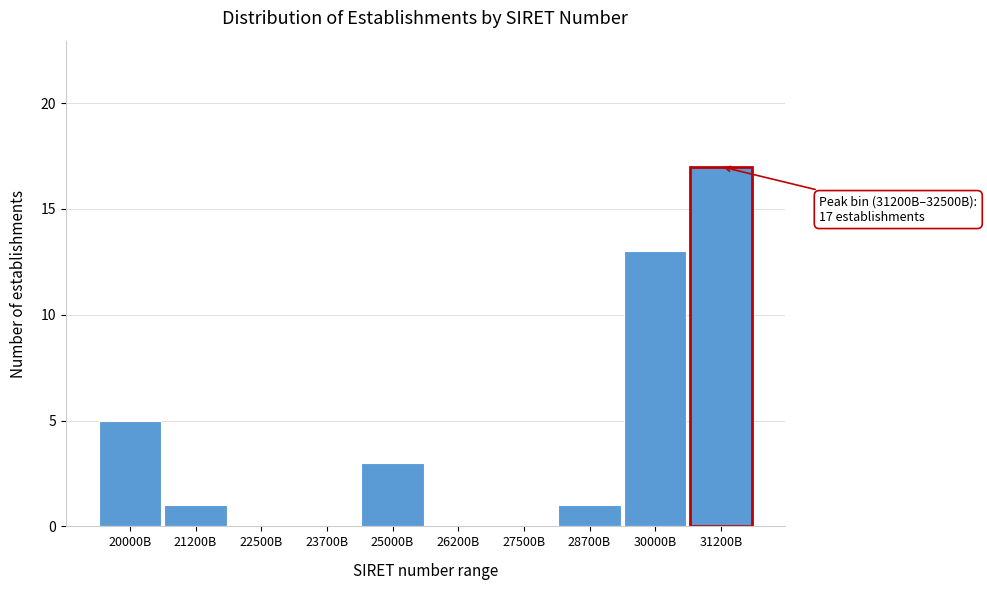

Reading left to right, transcribe all the data shown in this chart.

20000B=5	21200B=1	22500B=0	23700B=0	25000B=3	26200B=0	27500B=0	28700B=1	30000B=13	31200B=17